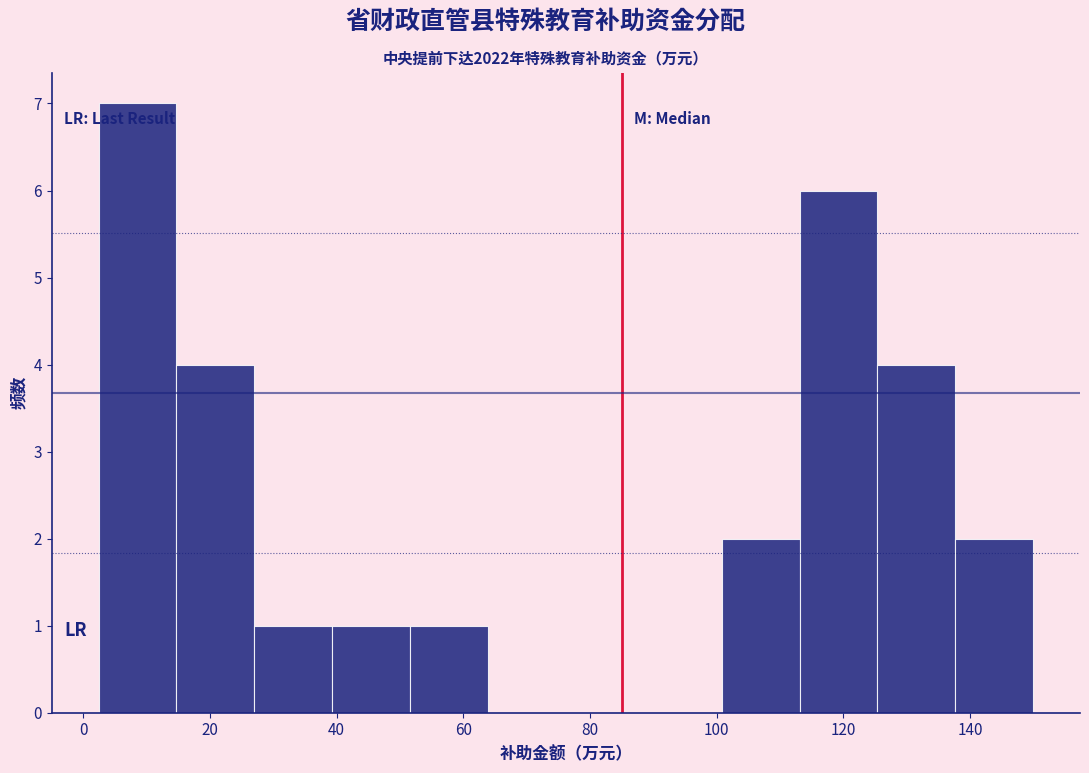

Which range on the x-axis has the tallest bar?

2 to 14